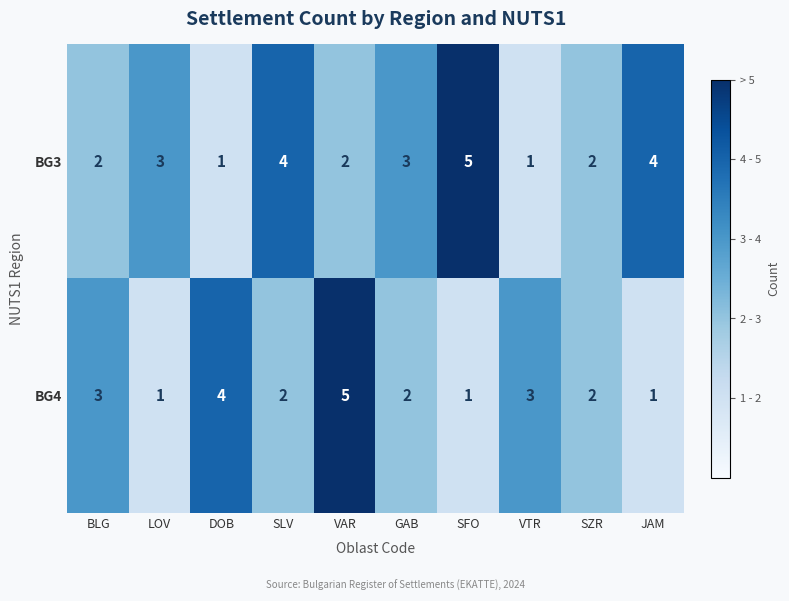

True or false: BG3 has a value of 5 at SFO.

True